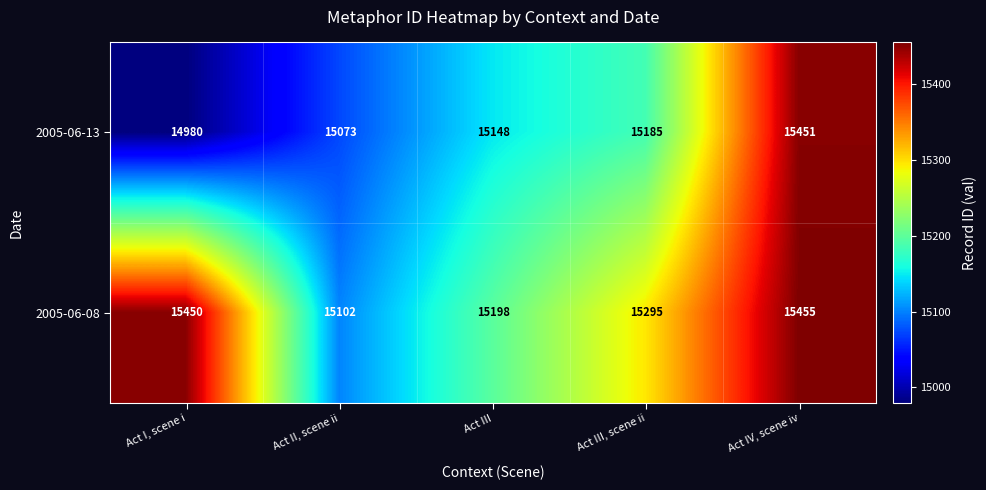

What is the sum of the 2005-06-13 values at Act I, scene i and Act IV, scene iv?

30431